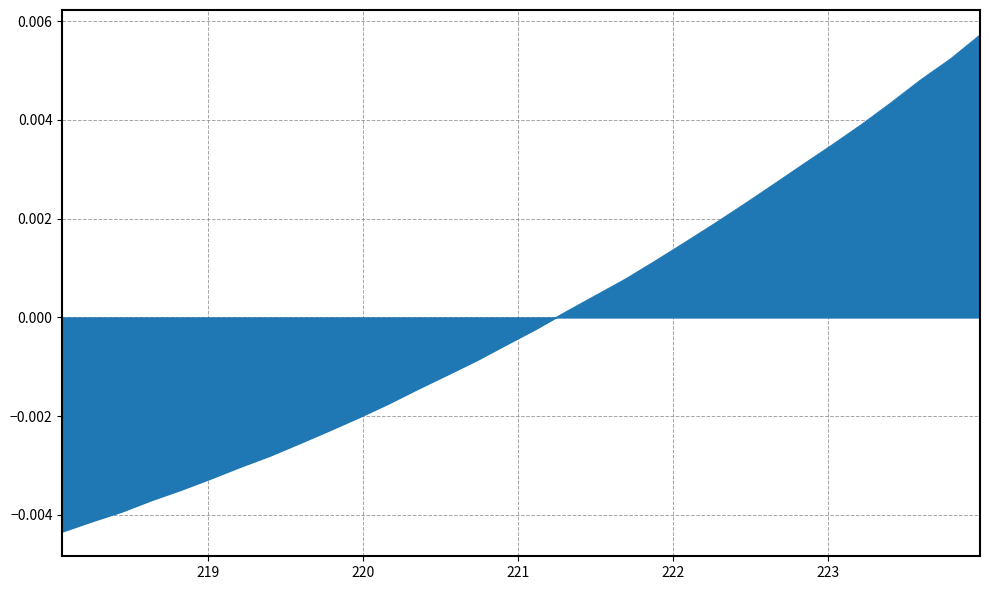

List the labels in order of value, largest first.

223.9802, 223.7895, 223.5987, 223.408, 223.2172, 223.0264, 222.8355, 222.6447, 222.4538, 222.263, 222.0721, 221.8812, 221.6902, 221.4993, 221.3083, 221.1174, 220.9264, 220.7354, 220.5444, 220.3533, 220.1623, 219.9712, 219.7801, 219.589, 219.3979, 219.2067, 219.0156, 218.8244, 218.6332, 218.442, 218.2508, 218.0596